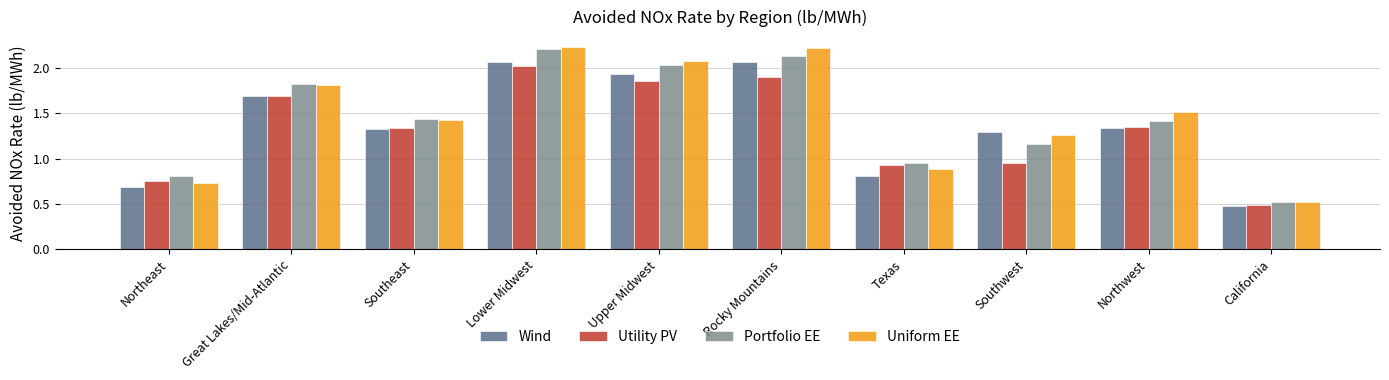

Is the value of Portfolio EE at Great Lakes/Mid-Atlantic greater than the value of Utility PV at Rocky Mountains?

No